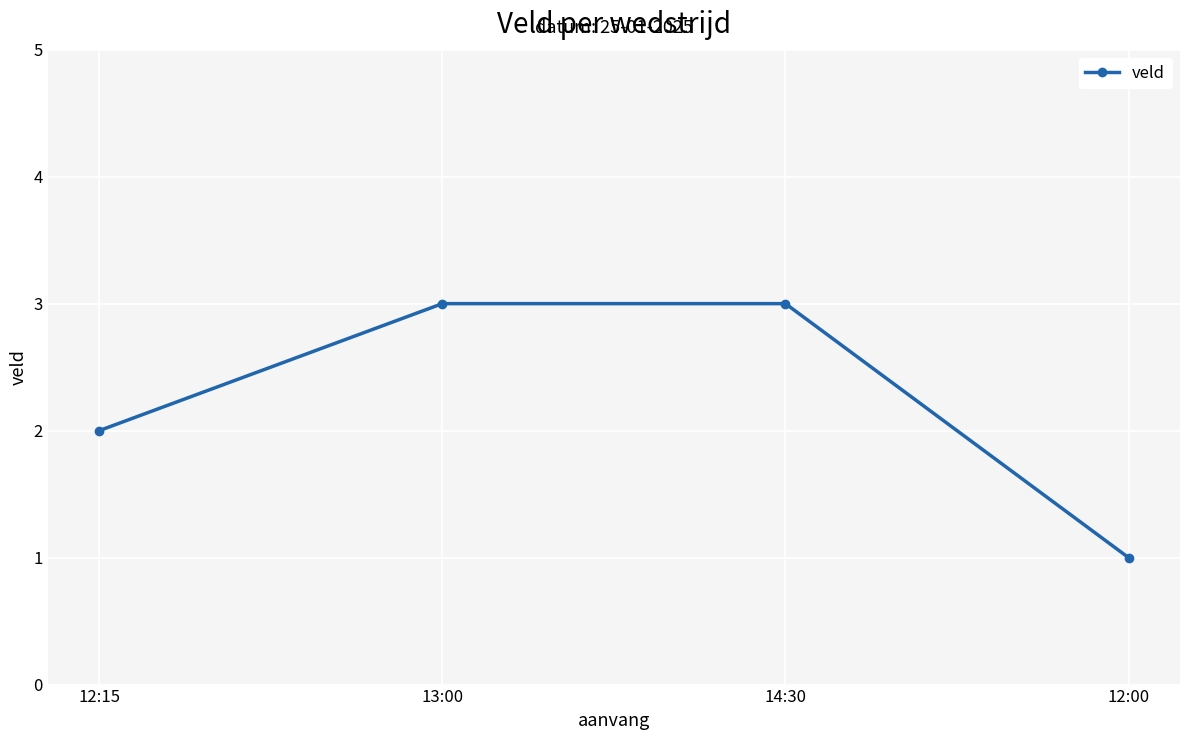

What is the label of the 3rd point from the right?

13:00